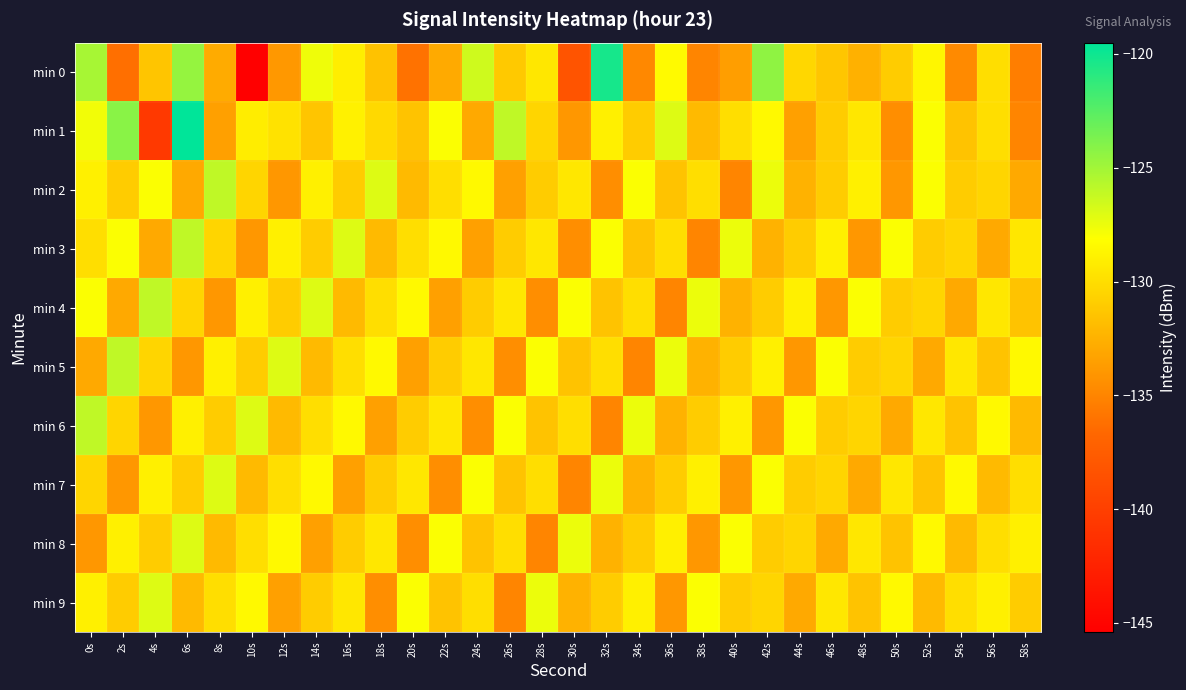

Rank the series by their maximum value, from highest to lowest.

min 1, min 0, min 2, min 3, min 4, min 5, min 6, min 7, min 8, min 9